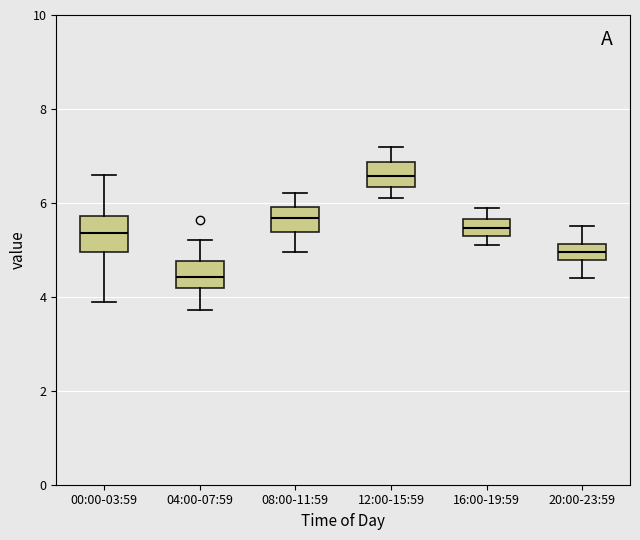

Which box's median line is the highest?

12:00-15:59